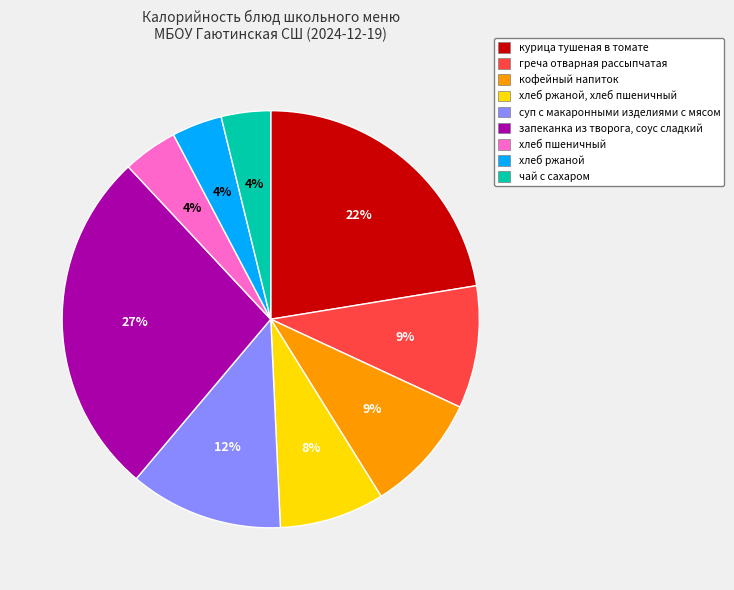

Does запеканка из творога, соус сладкий account for over 50% of the chart?

No